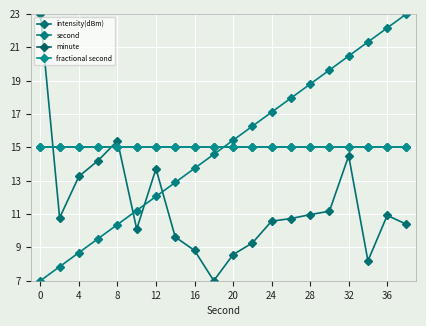

What is the value of the fractional second point at the 8th from the left?

15.0